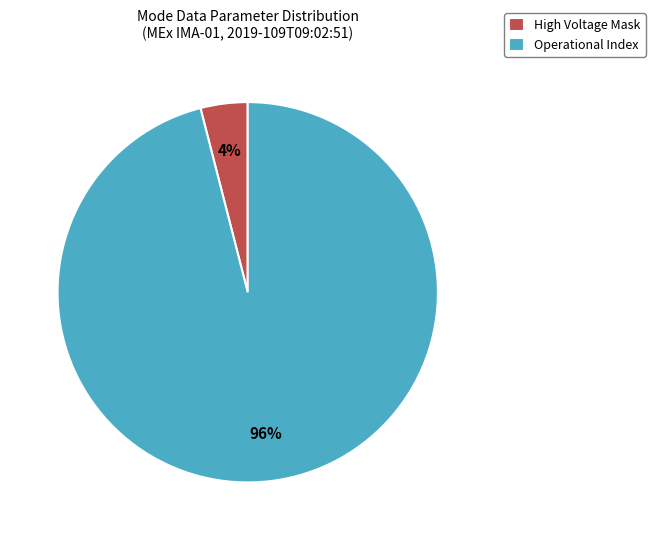

Which category has the biggest portion of the pie?

Operational Index